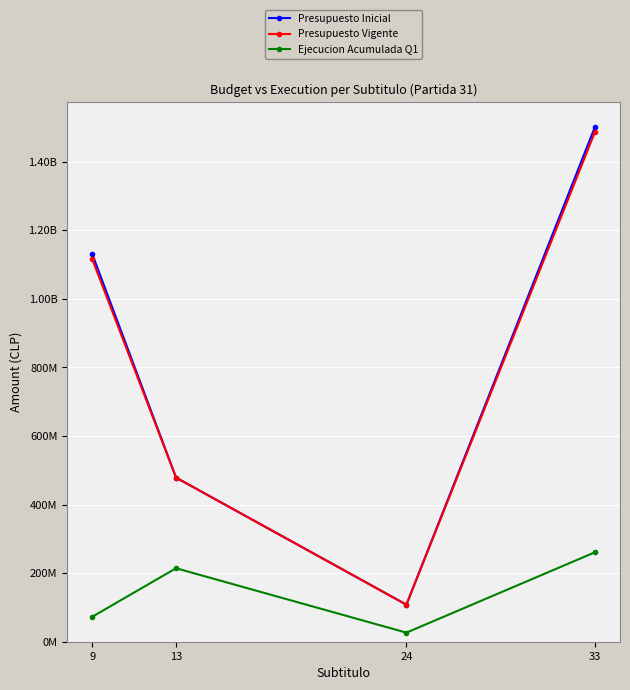

Does the chart have visible grid lines?

Yes